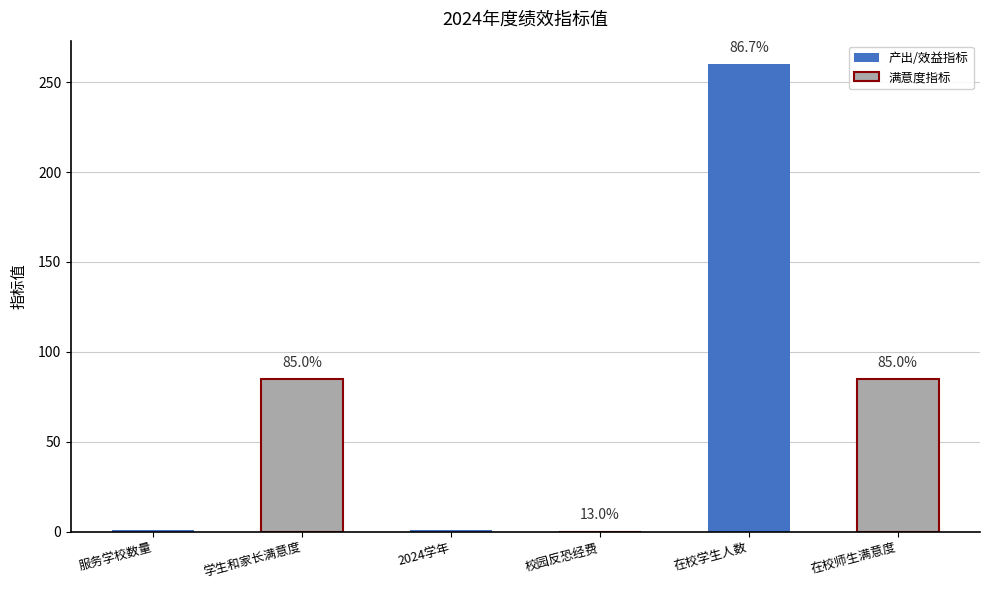

What is the maximum value shown in the chart?

260.0